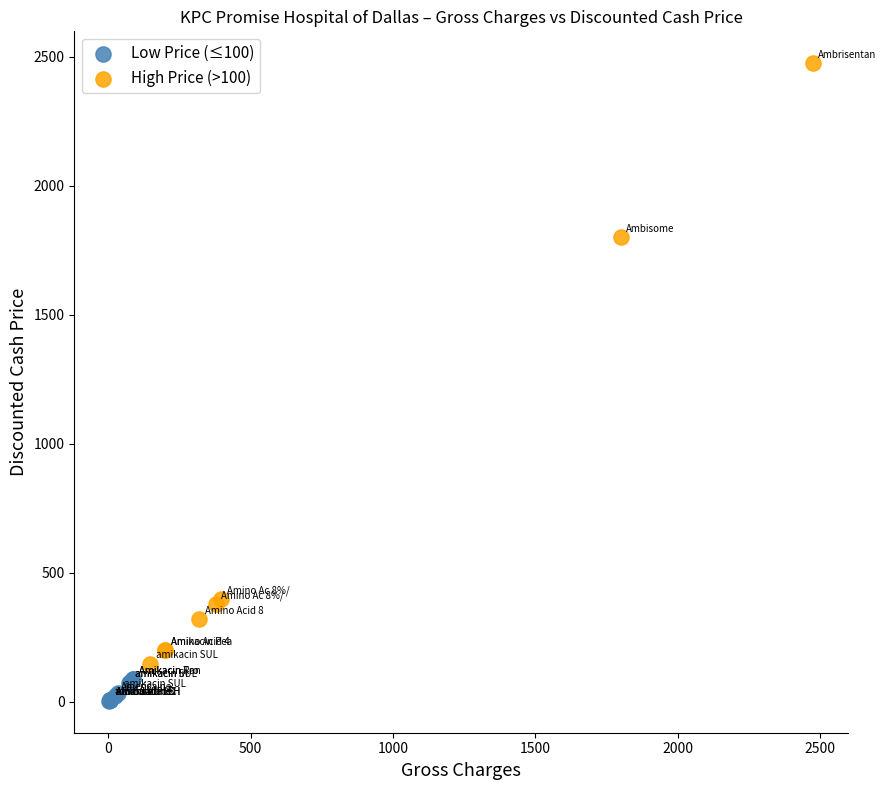

Which series has the widest spread of Y values?

High Price (>100)